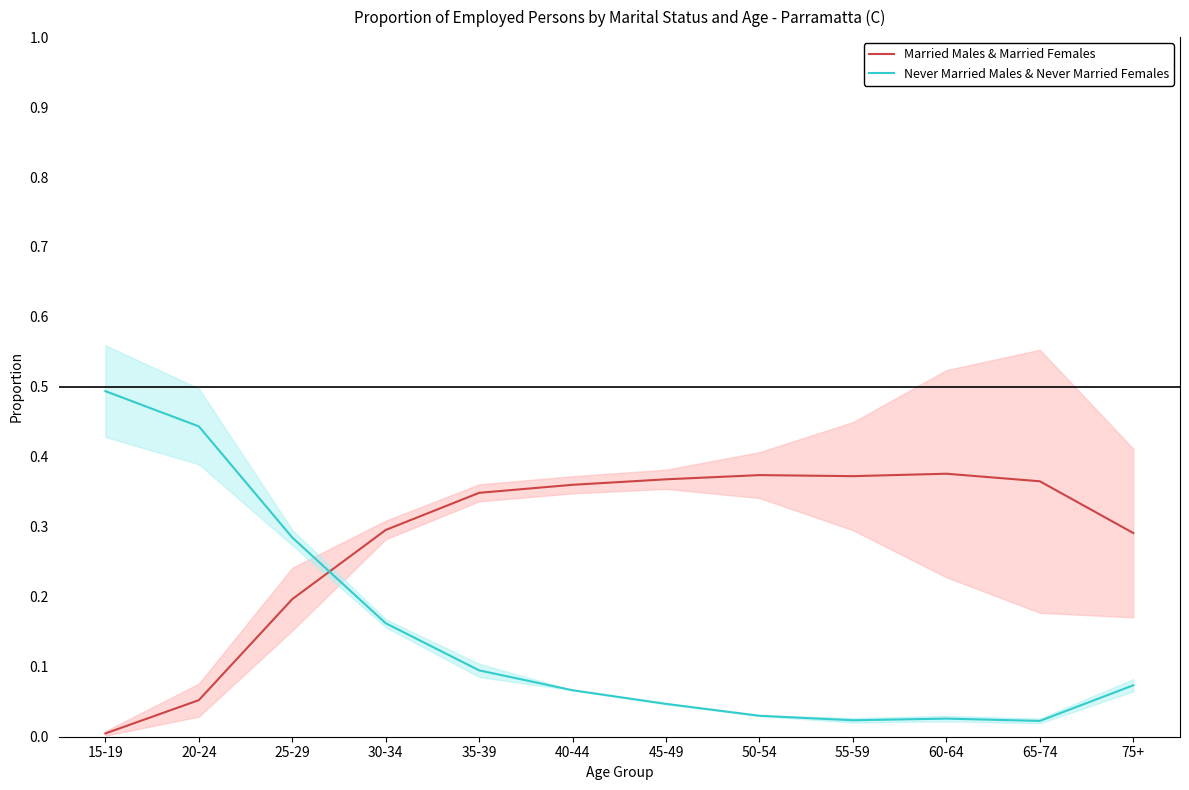

How many lines are shown in the chart?

2